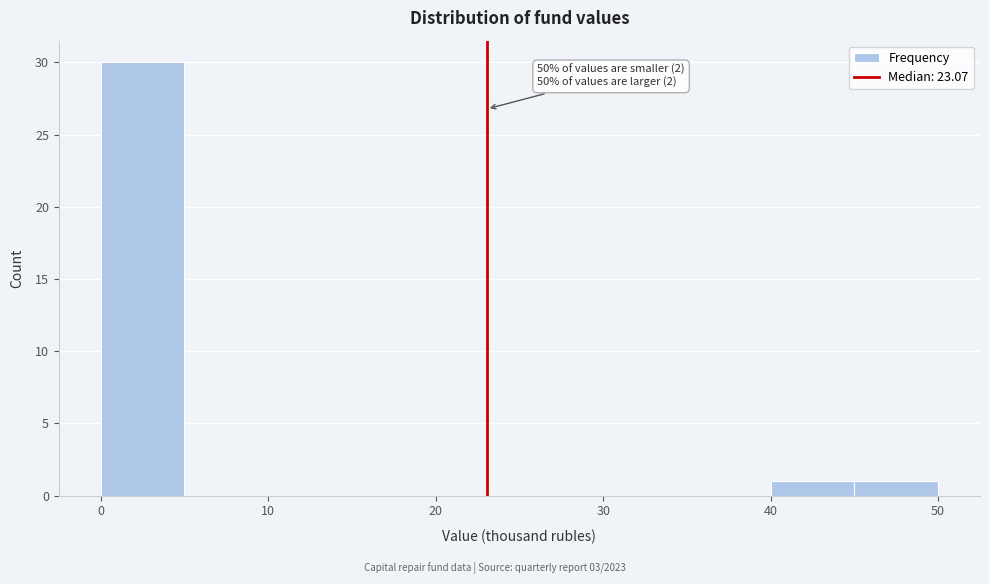

Over which range of the x-axis is the bar tallest?

0 to 5